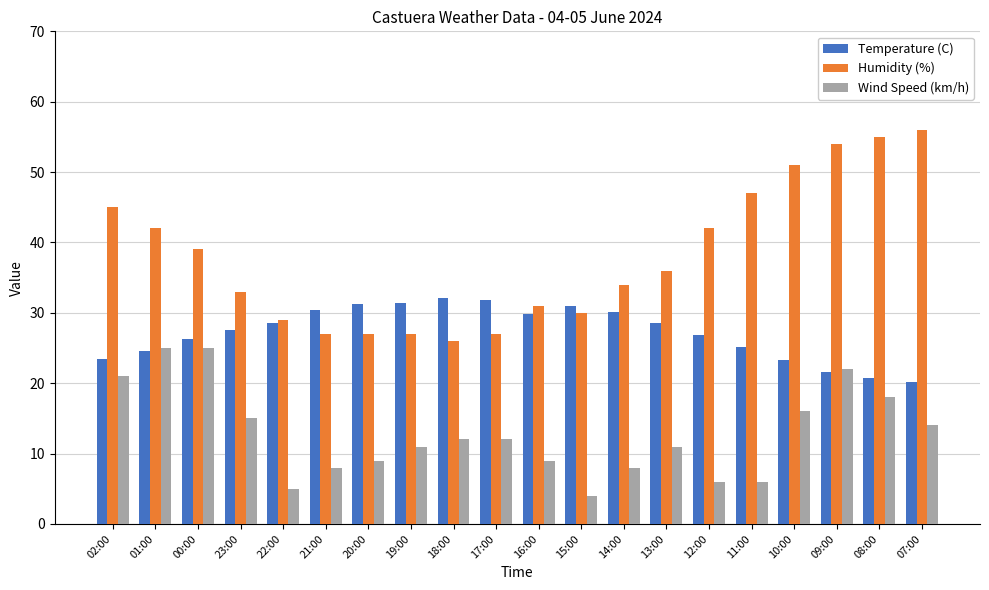

List the series in order of their peak value, highest first.

Humidity (%), Temperature (C), Wind Speed (km/h)